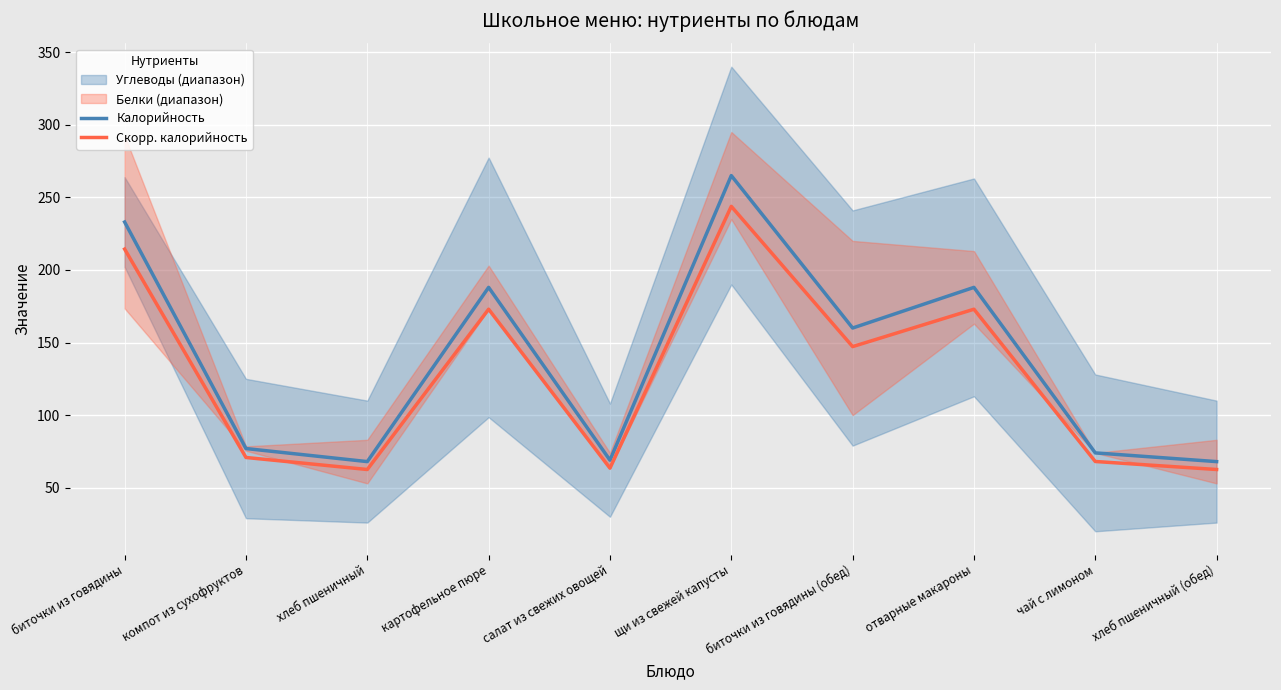

What is the maximum value for Скорр. калорийность?

243.8